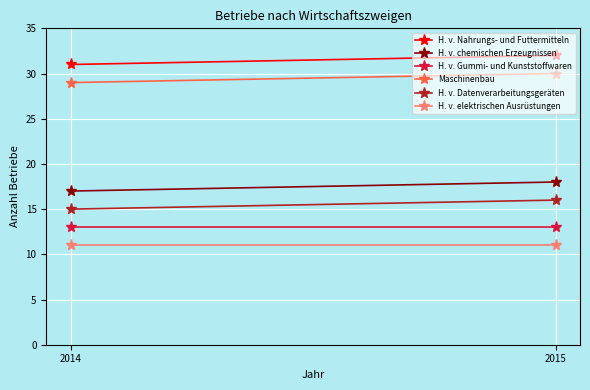

At how many categories does at least one series exceed 18?

2